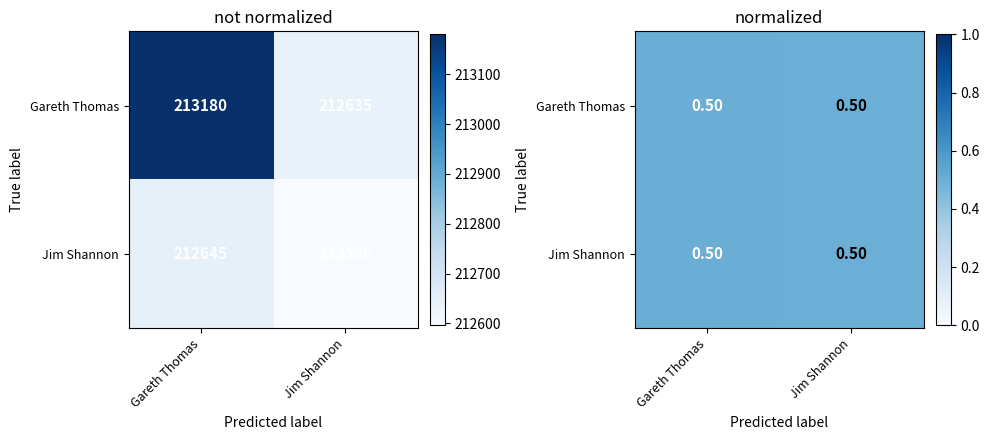

Is it true that Jim Shannon equals 0.9 at Jim Shannon?

False